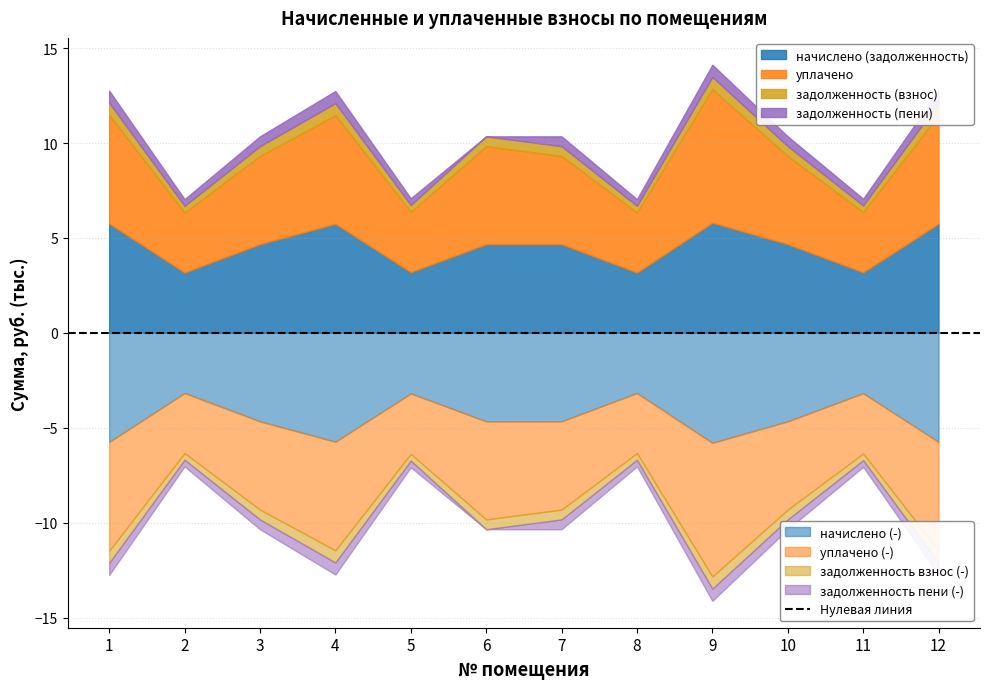

True or false: начислено (задолженность) has a value of 2987.9 at 9.

False